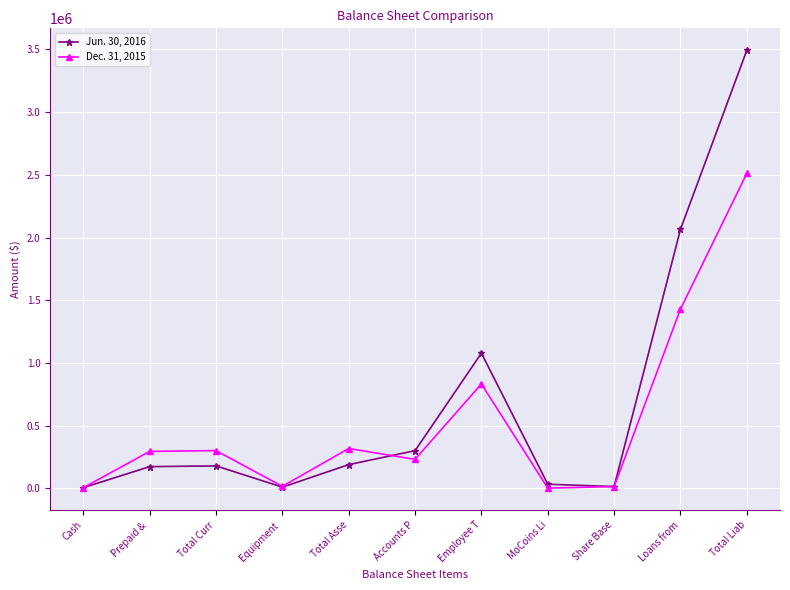

Rank the series at Equipment  from lowest to highest value.

Jun. 30, 2016, Dec. 31, 2015